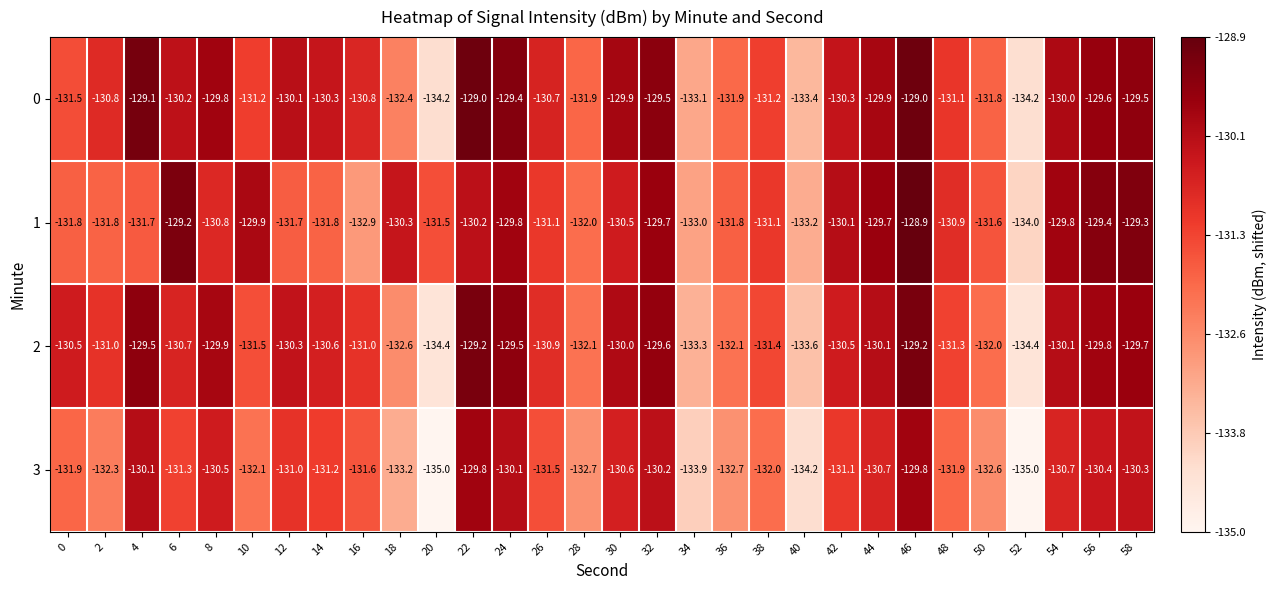

At how many categories does at least one series exceed -131?

22